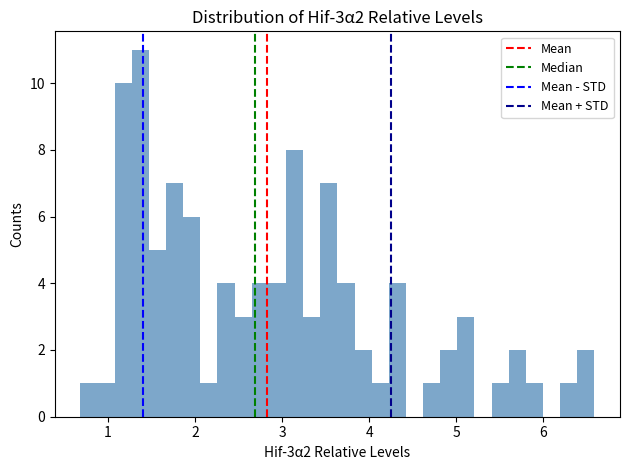

Around what value on the x-axis is the tallest bar? Give the approximate position of its centre, as read against the axis.

1.4